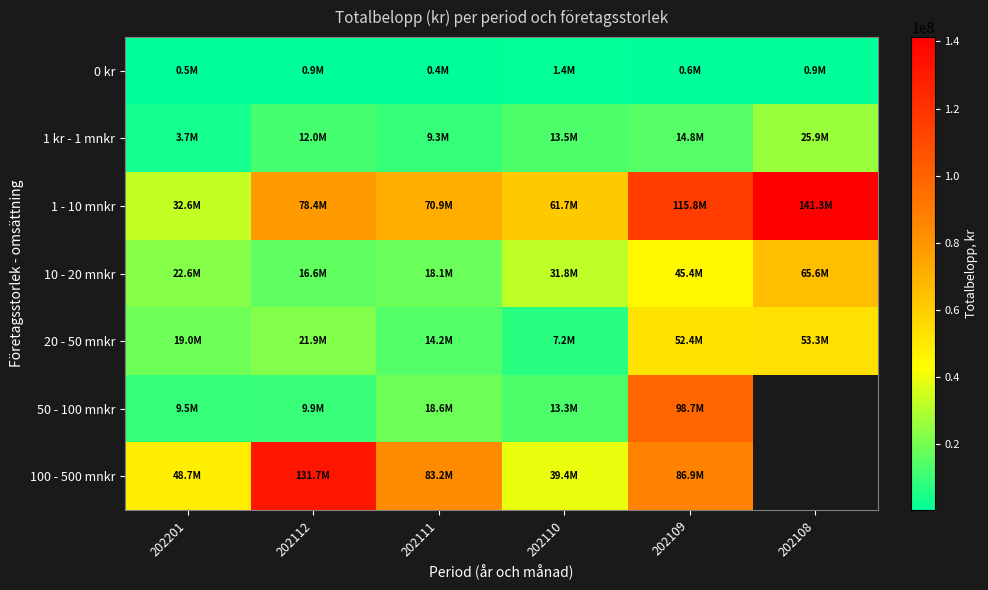

The 100 - 500 mnkr series shows 48681948.0 at 202201. True or false?

True